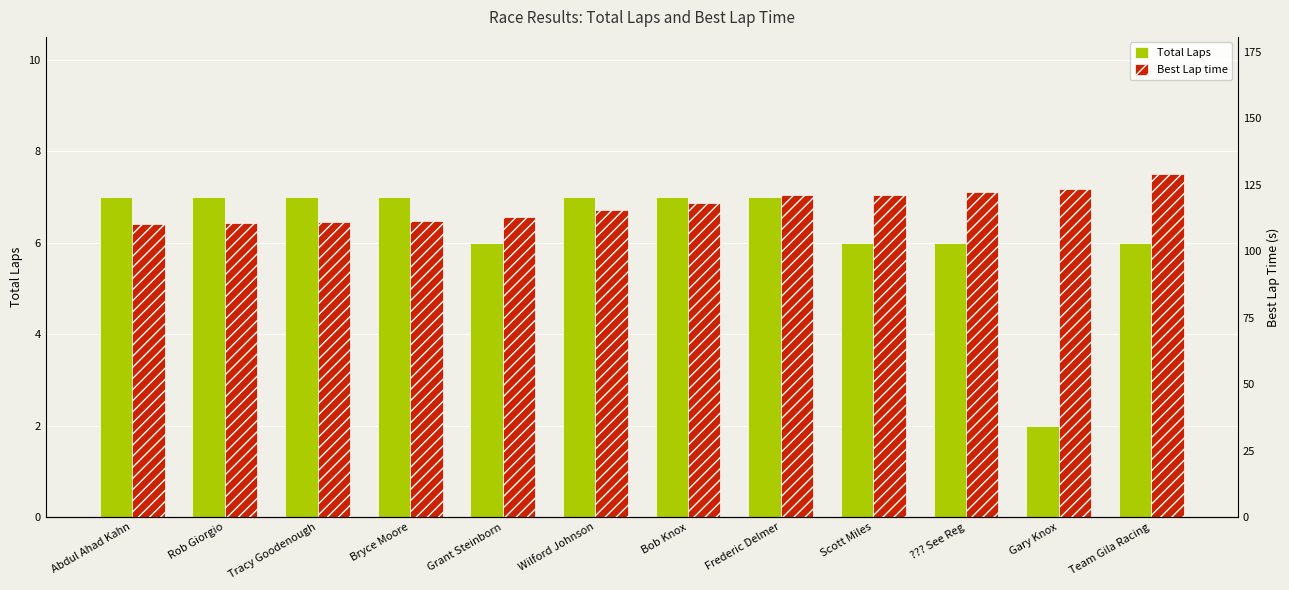

At which category is the sum across all series the highest?

Team Gila Racing